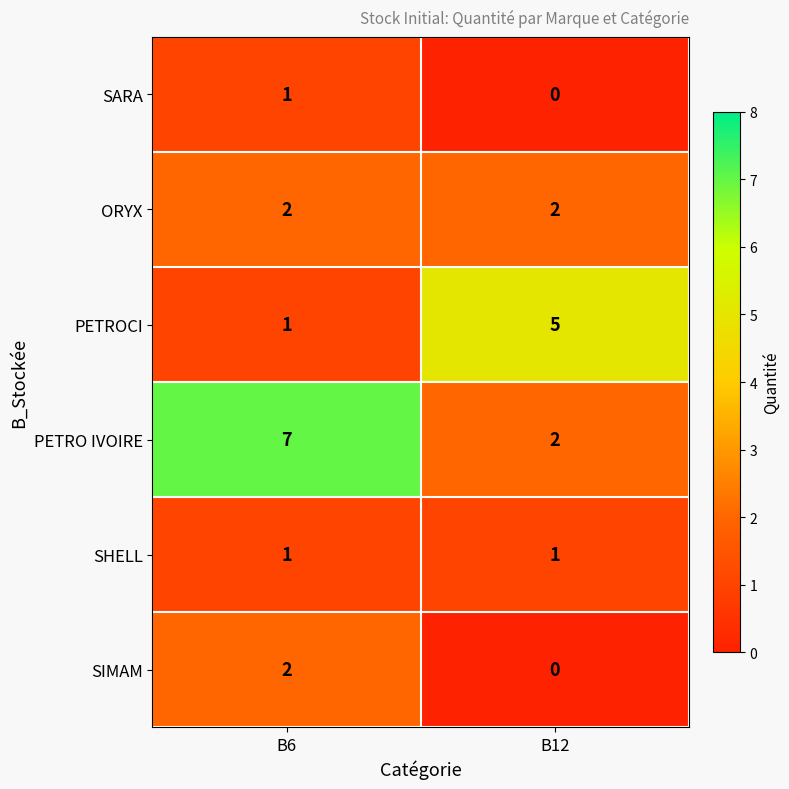

Count the number of categories in the chart.

2